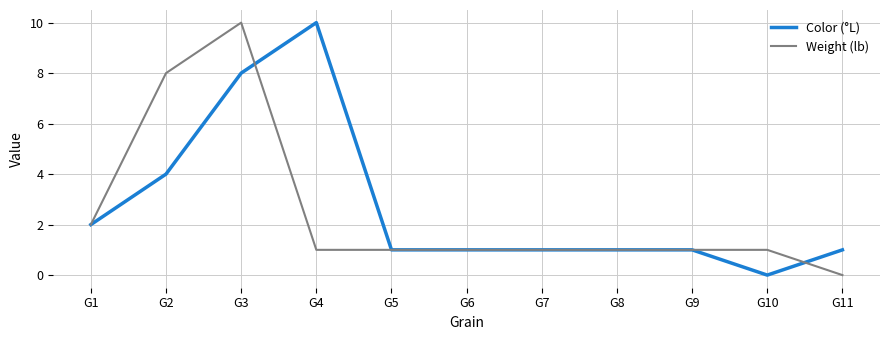

What are all the series names shown in the legend?

Color (°L), Weight (lb)